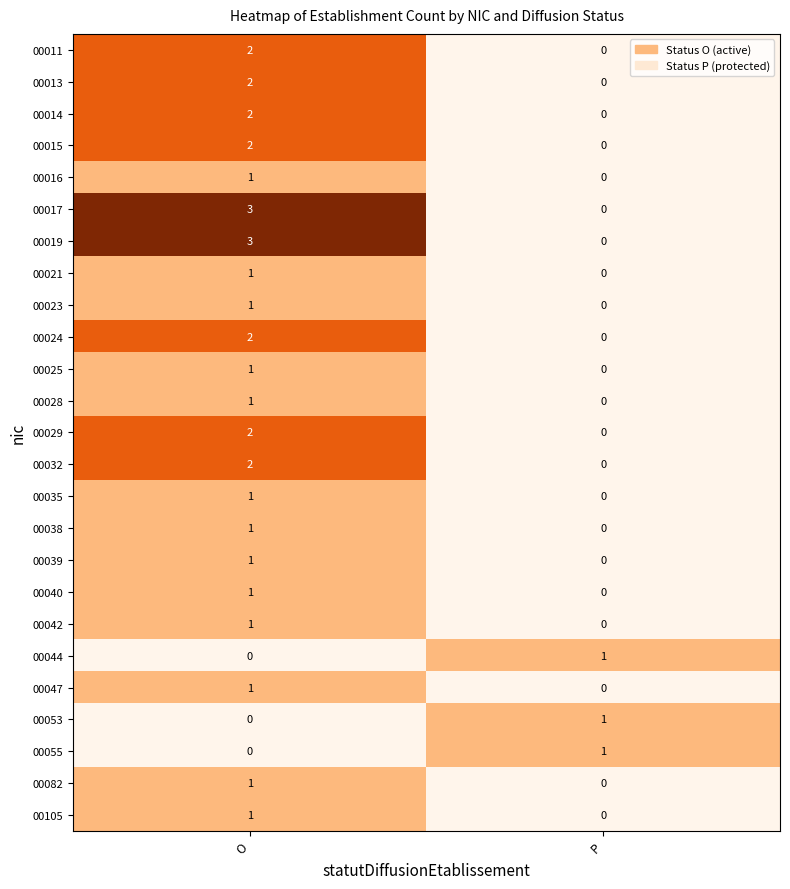

How many categories are shown in the chart?

2